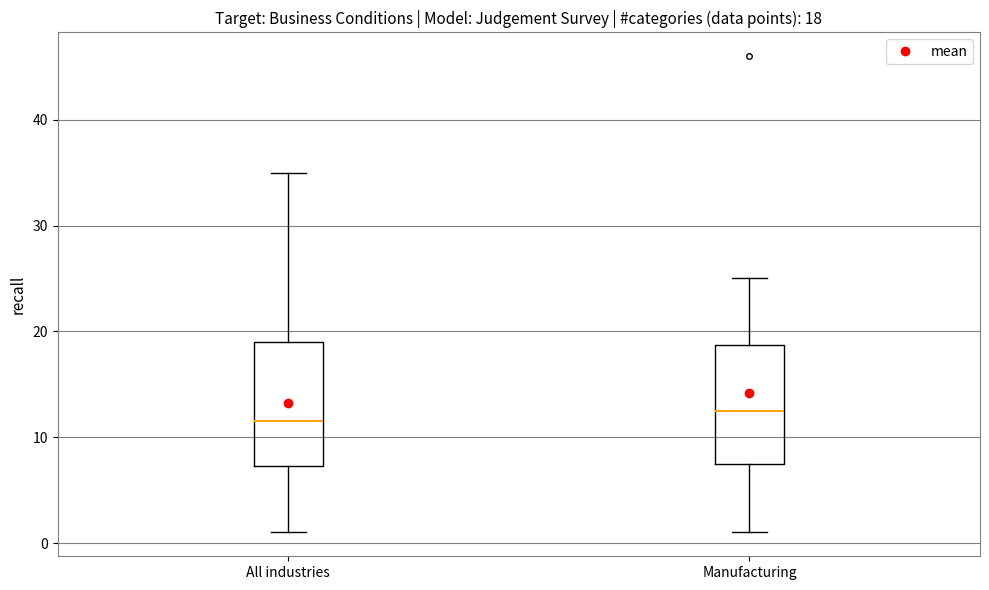

Which box has the highest median line?

Manufacturing